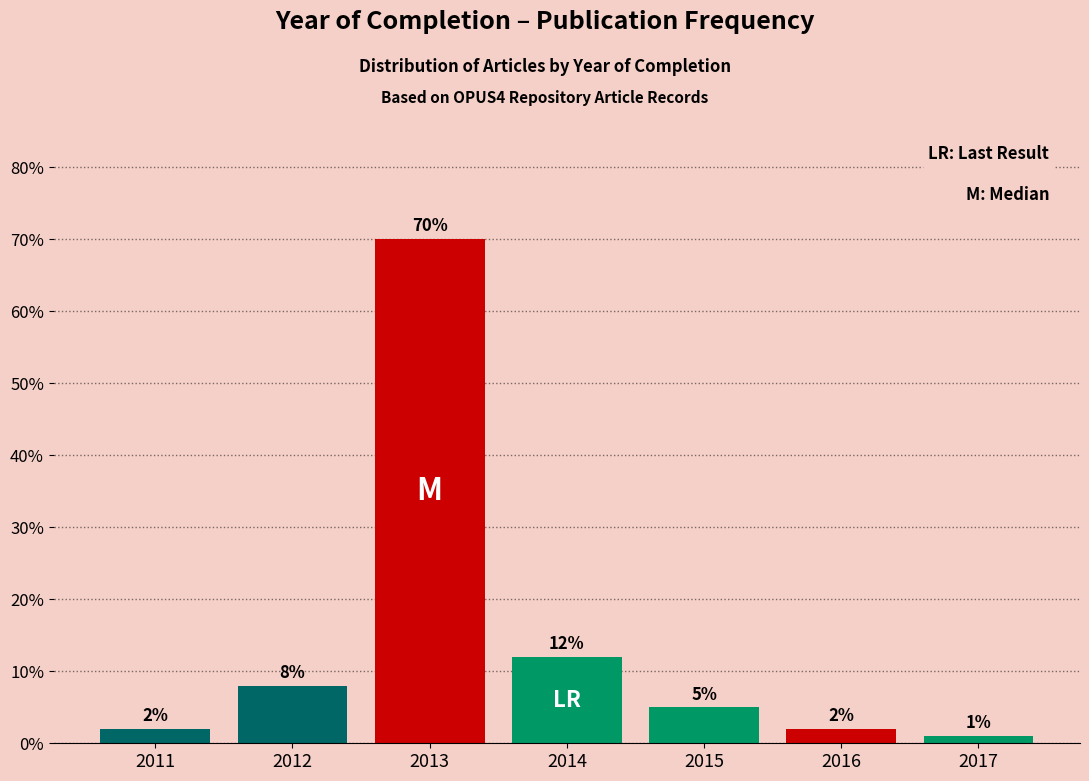

Reading left to right, what are all the values shown in this chart?

2	8	70	12	5	2	1